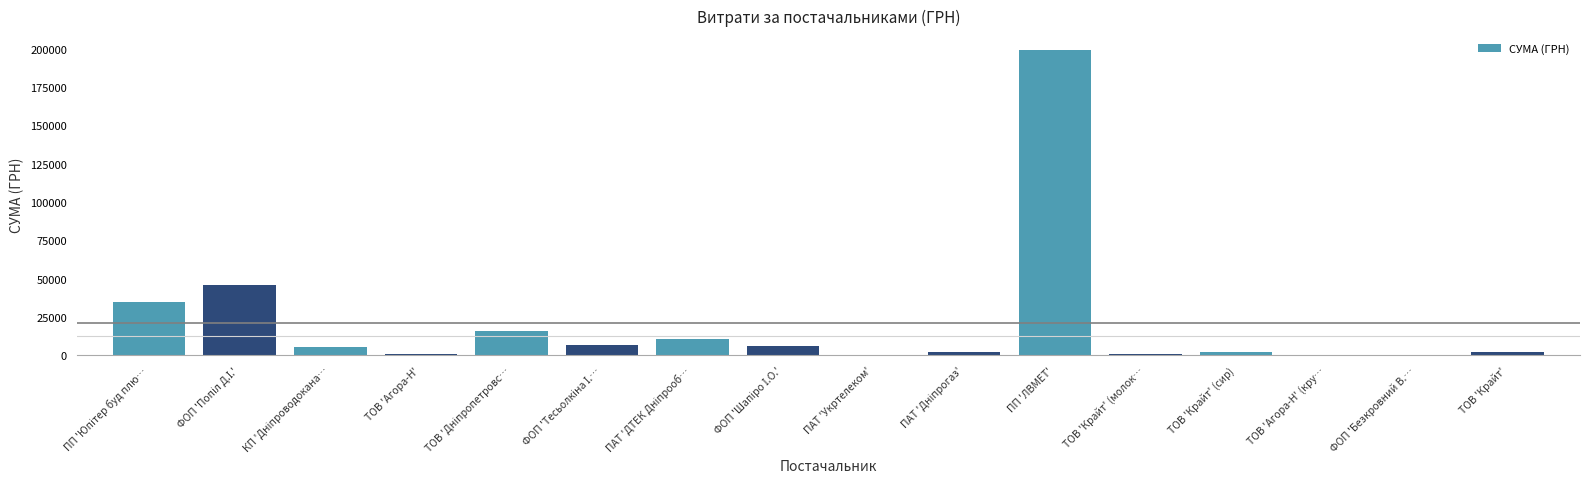

Which category has the highest value across all series?

ПП 'ЛВМЕТ'